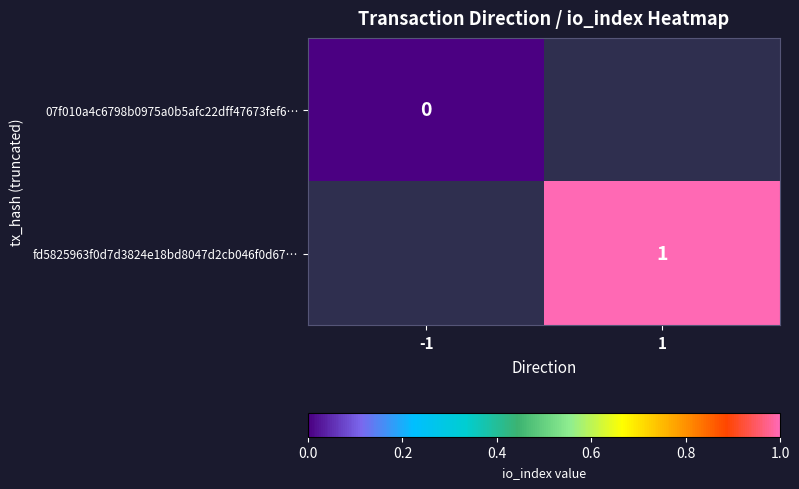

How many distinct data groups are displayed?

2